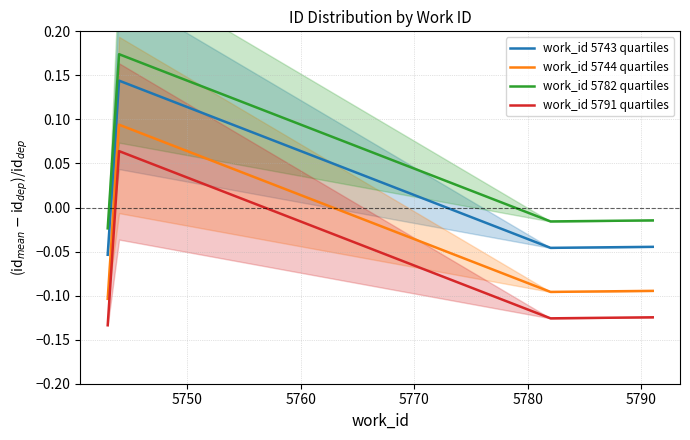

Which series has the largest range (max minus min)?

work_id 5791 quartiles